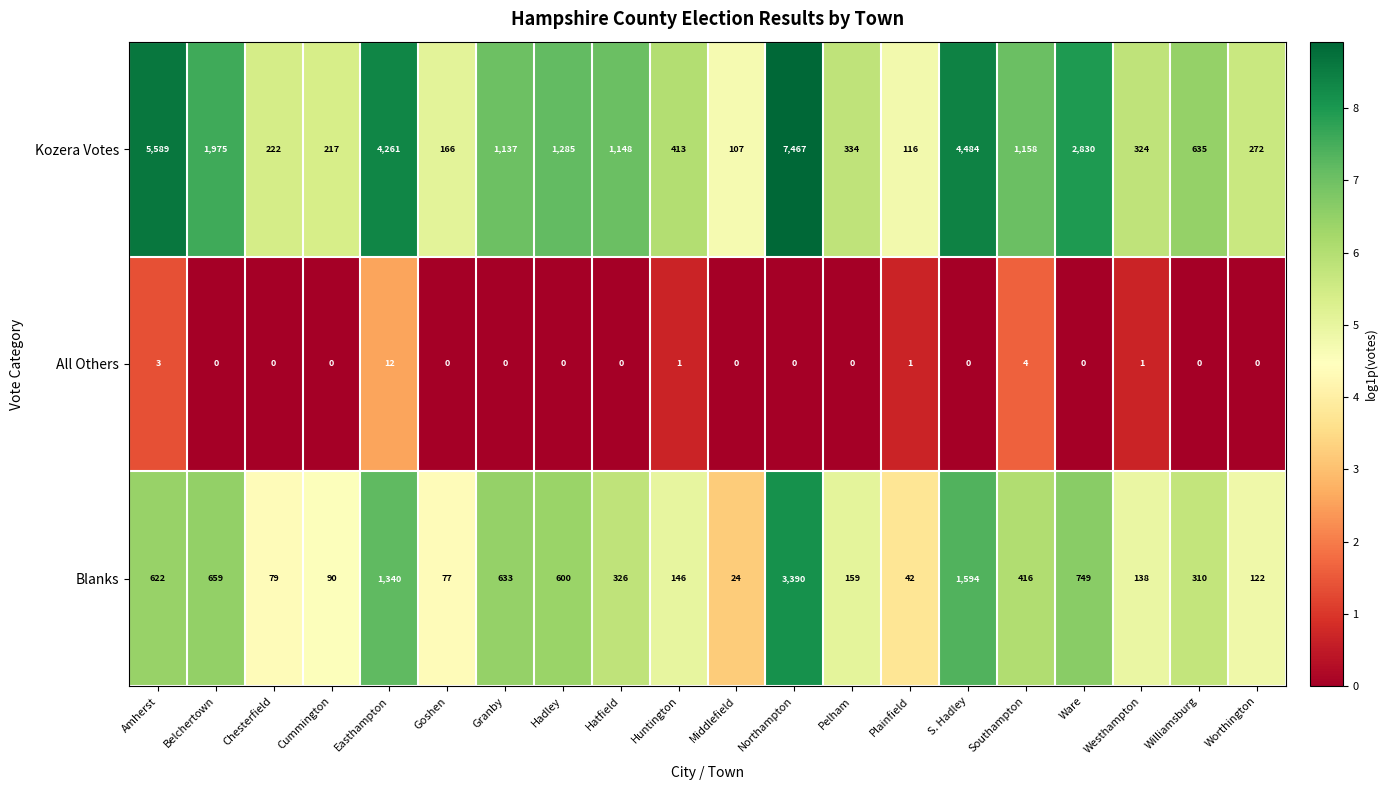

How many values in the Blanks series are below 326?

10